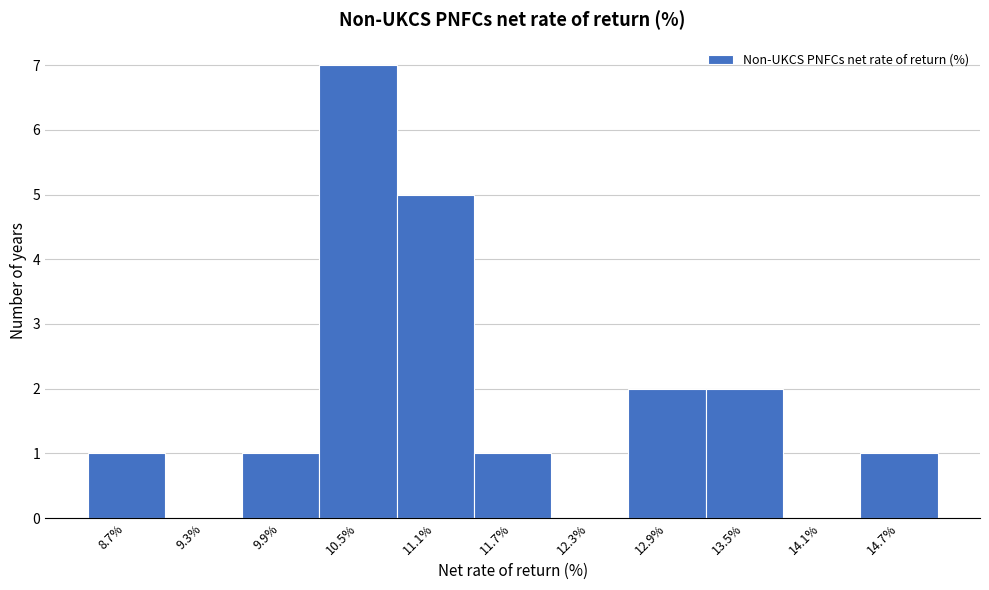

Over which range of the x-axis is the bar tallest?

10.2 to 10.8